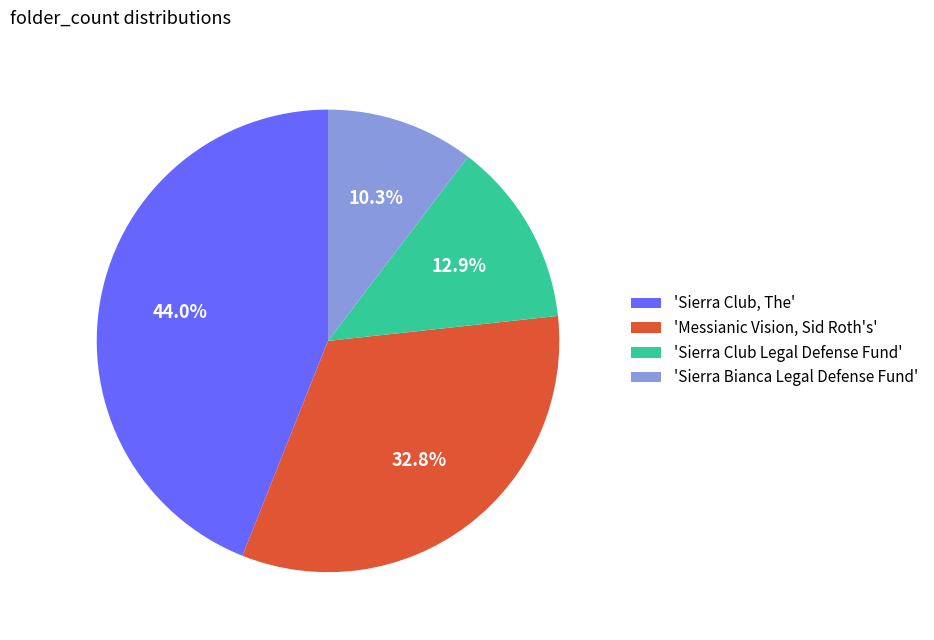

Approximately how many times larger is the value at 'Messianic Vision, Sid Roth's' compared to 'Sierra Club Legal Defense Fund'?

2.5